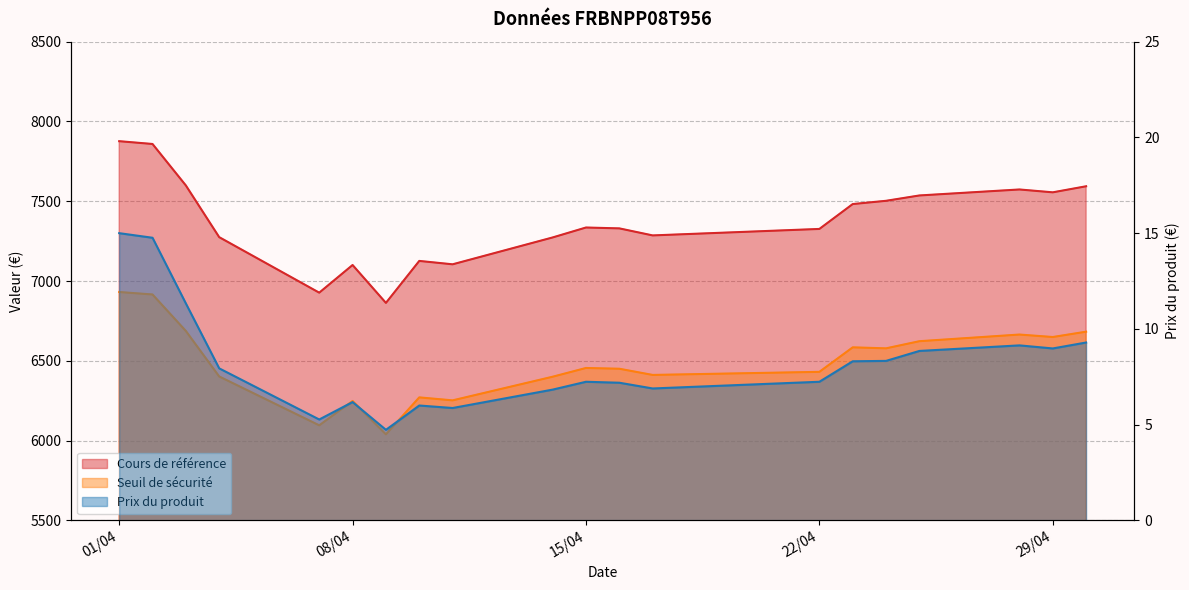

What is the value of the Cours de référence point at the 3rd from the left?

7599.0